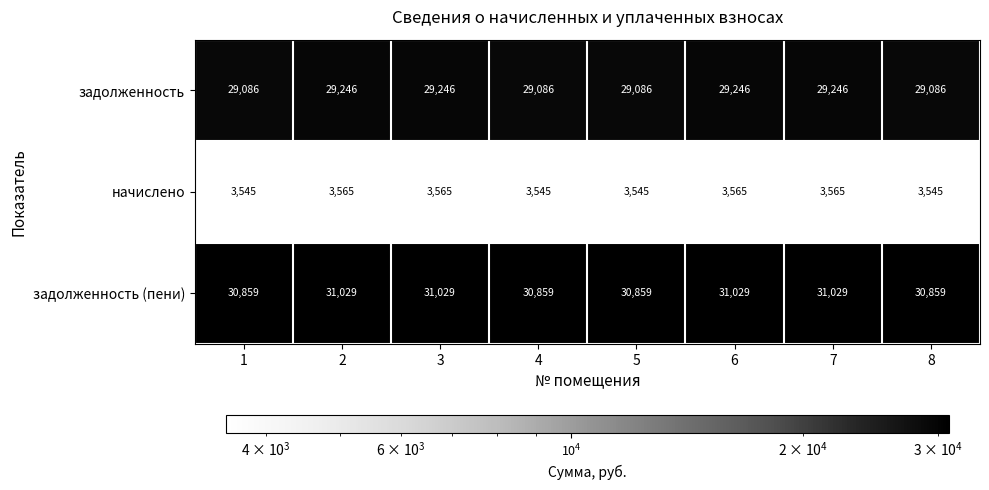

What is the maximum value shown in the chart?

31029